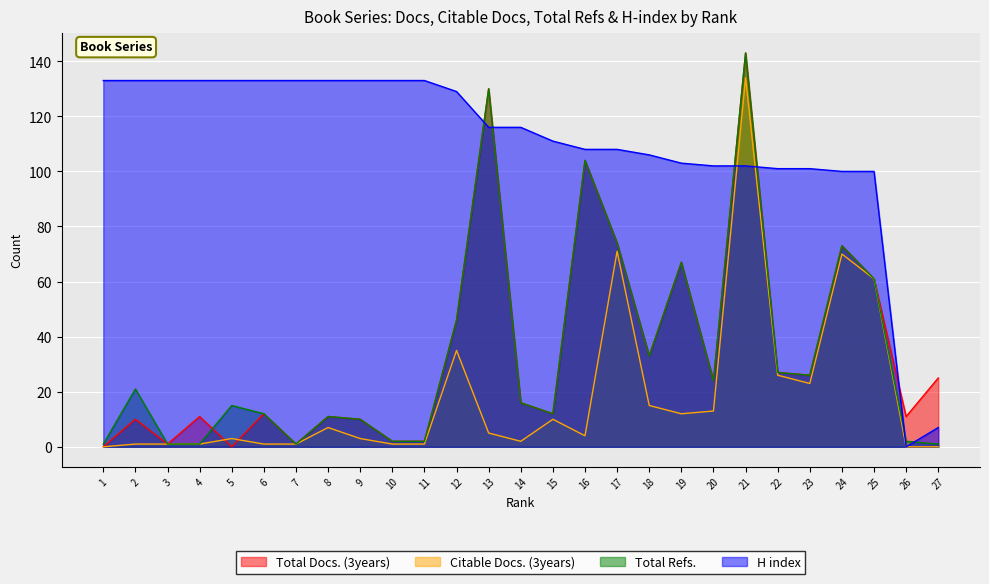

The Total Docs. (3years) series shows 44 at 22. True or false?

False